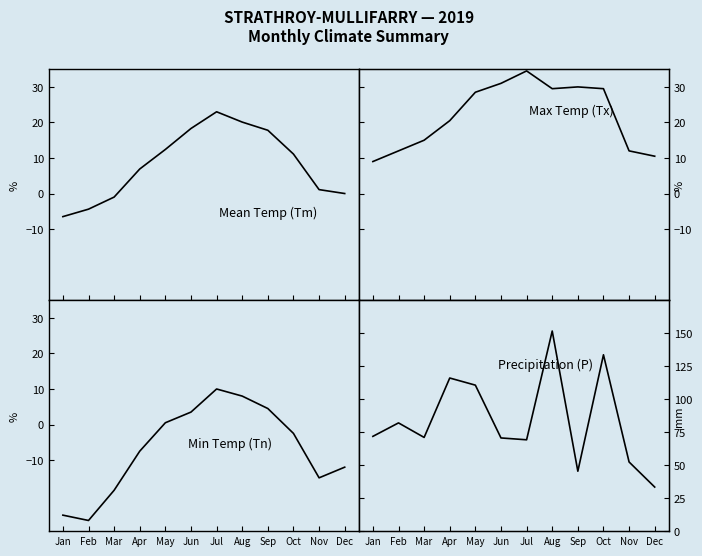

Rank the series at Dec from lowest to highest value.

Tn, Tm, Tx, P